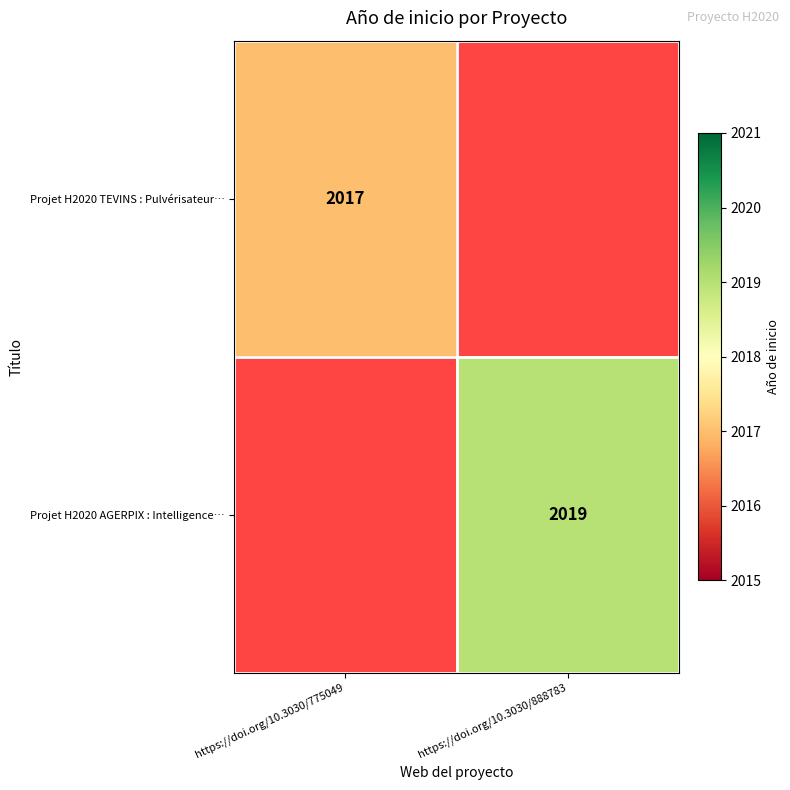

The Projet H2020 TEVINS : Pulvérisateur… series shows 2710 at https://doi.org/10.3030/775049. True or false?

False